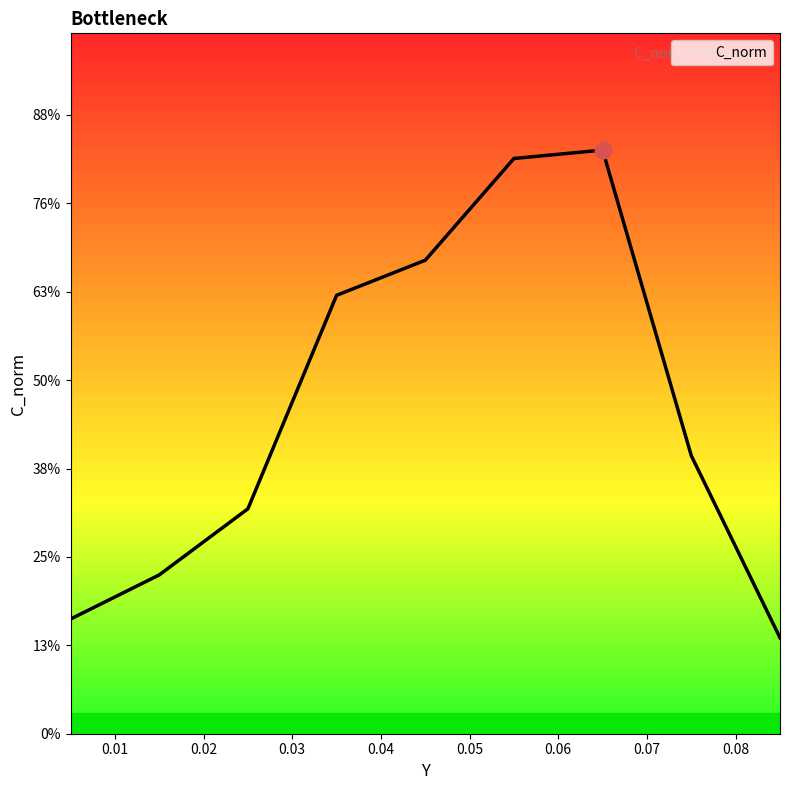

Does the chart have visible grid lines?

No